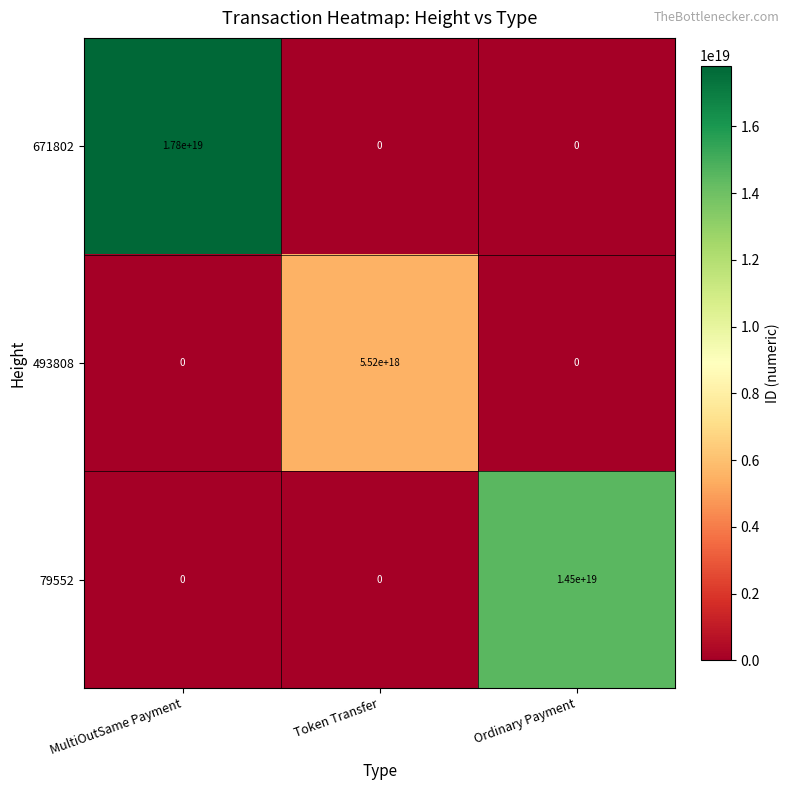

Which label corresponds to the largest value in the chart?

MultiOutSame Payment